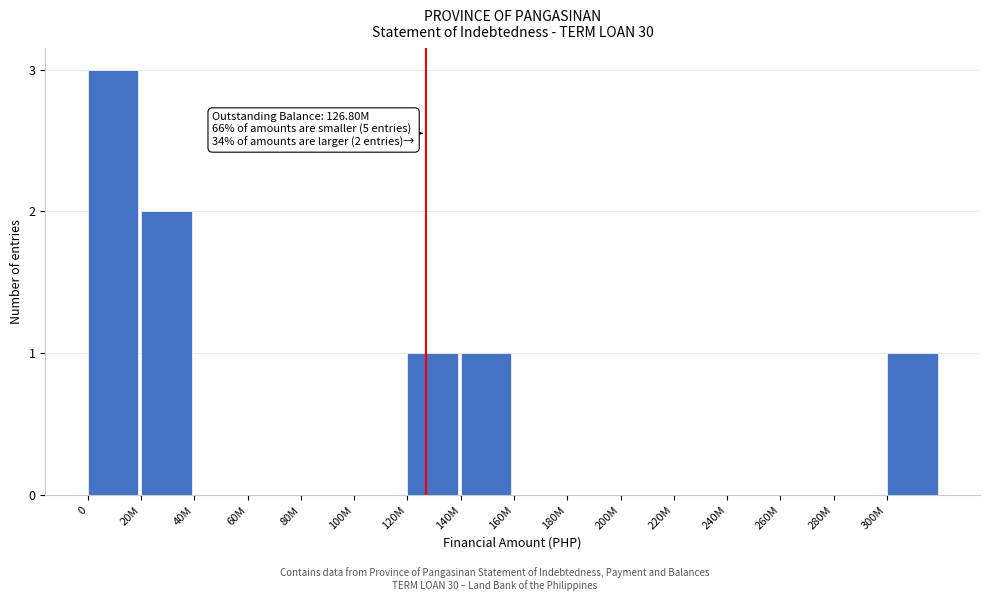

Reading right to left, list all the values displayed in this chart.

300M=1	280M=0	260M=0	240M=0	220M=0	200M=0	180M=0	160M=0	140M=1	120M=1	100M=0	80M=0	60M=0	40M=0	20M=2	0=3